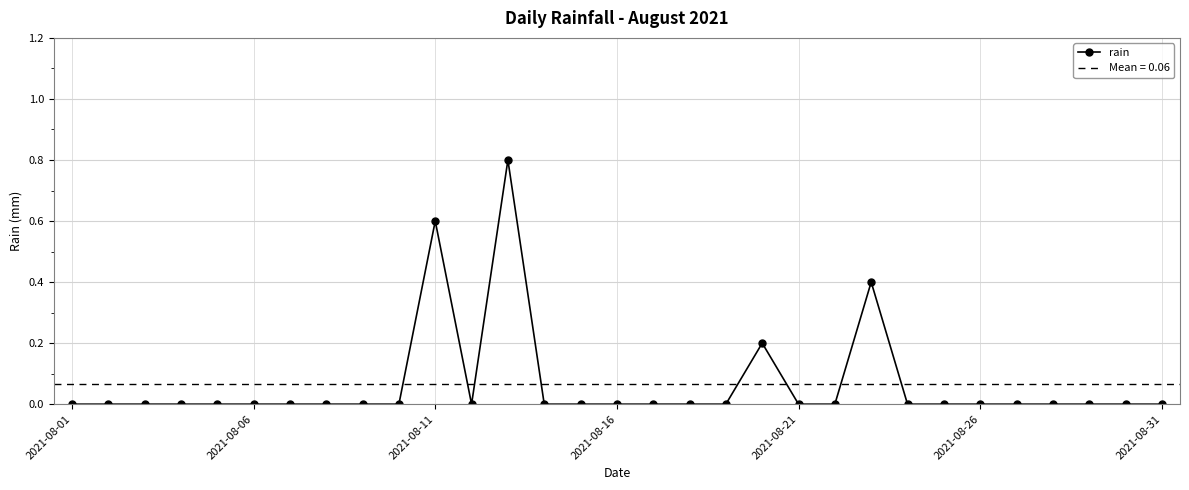

What is the highest value of the rain series?

0.8